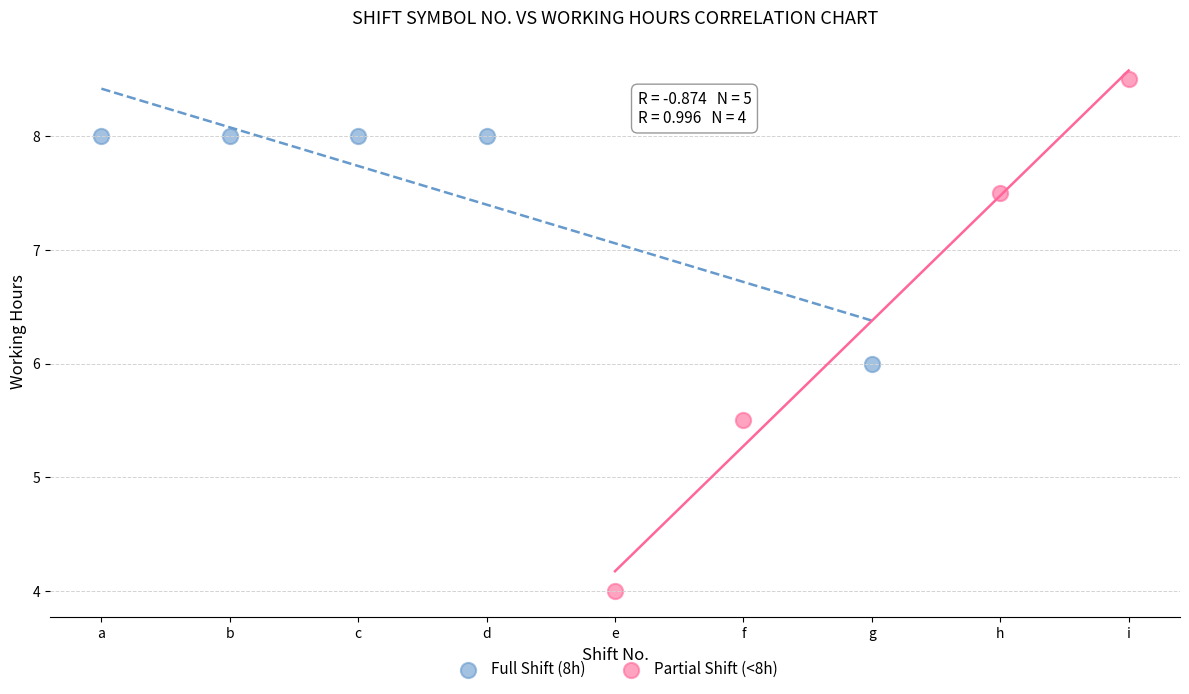

Which series reaches the minimum Y coordinate?

Partial Shift (<8h)